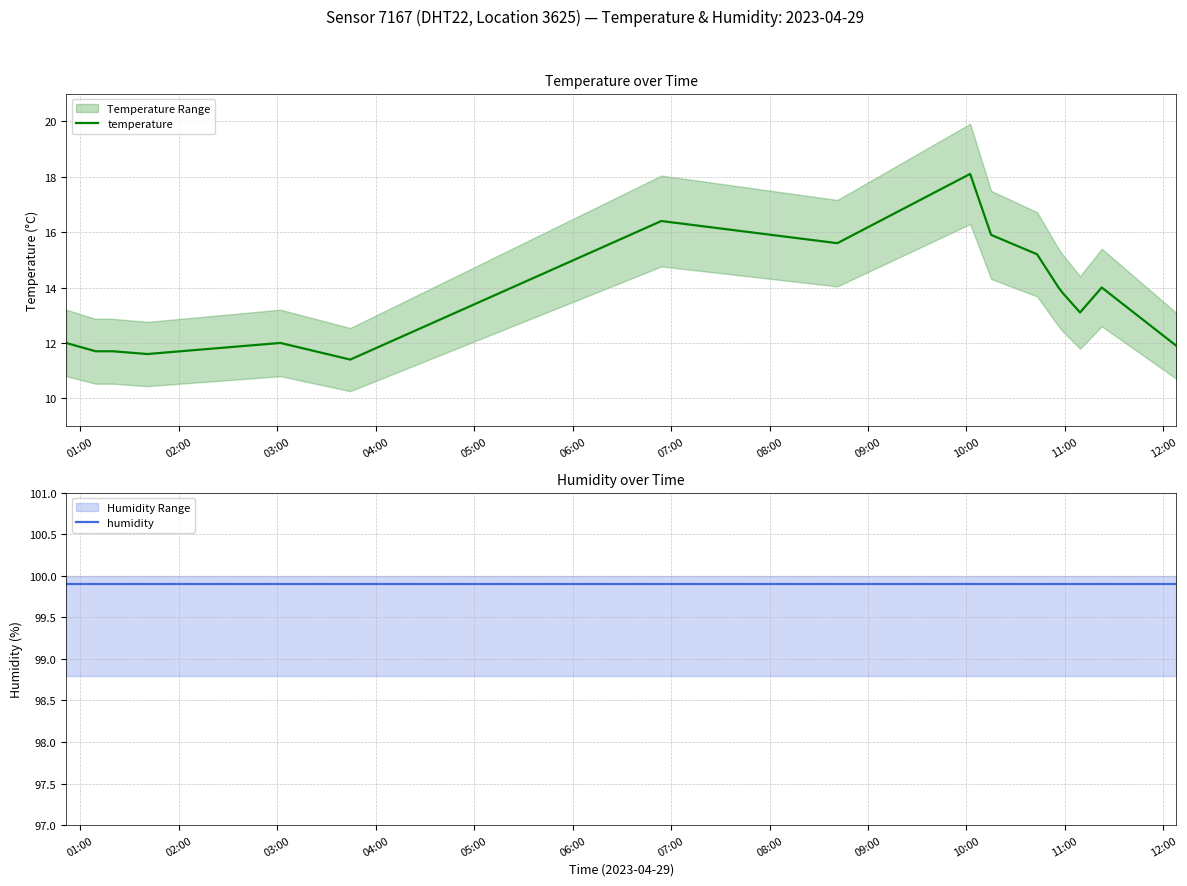

What is the minimum value for temperature?

11.4